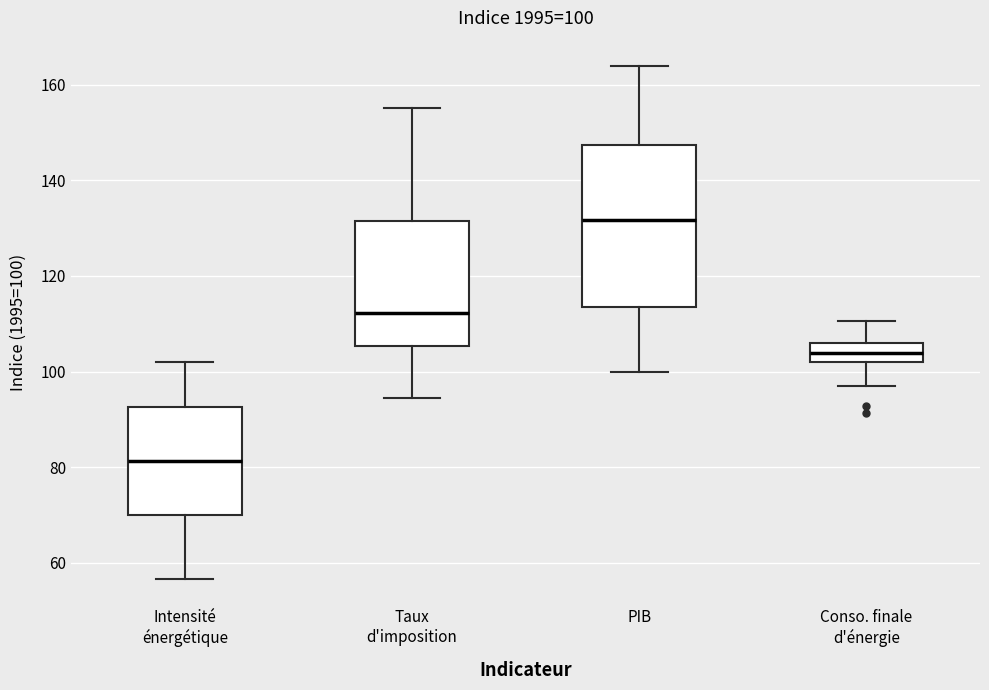

Comparing the boxes themselves (not the whiskers), which one is the tallest?

PIB